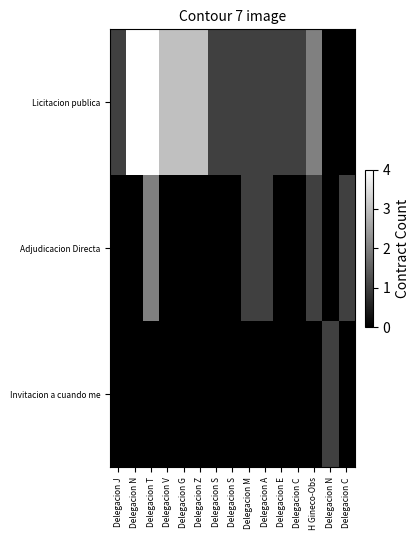

List the series in order of their overall mean, highest first.

Licitacion publica, Adjudicacion Directa, Invitacion a cuando me